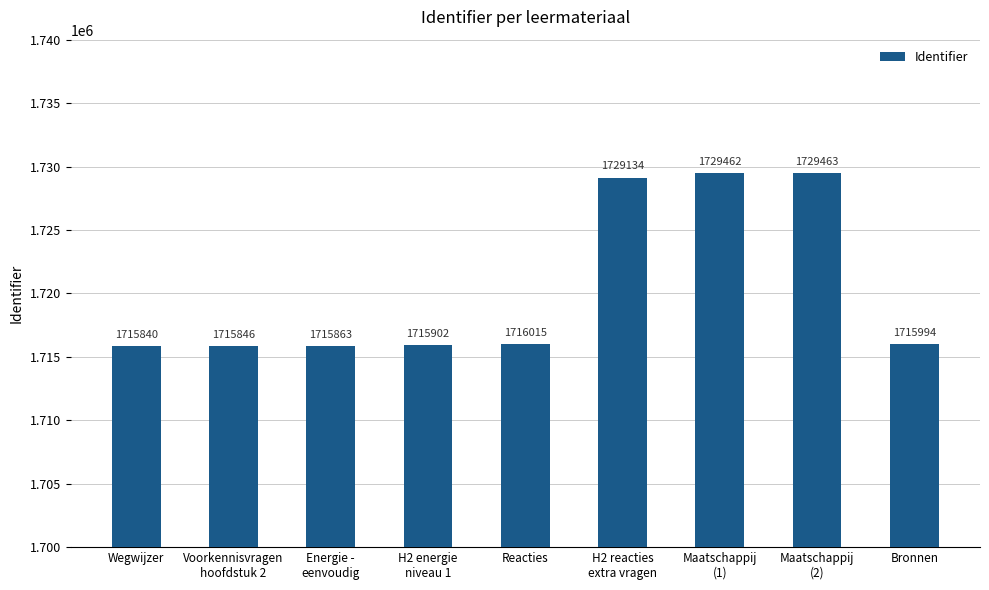

Is it true that the value at H2 reacties
extra vragen is 3078099?

False